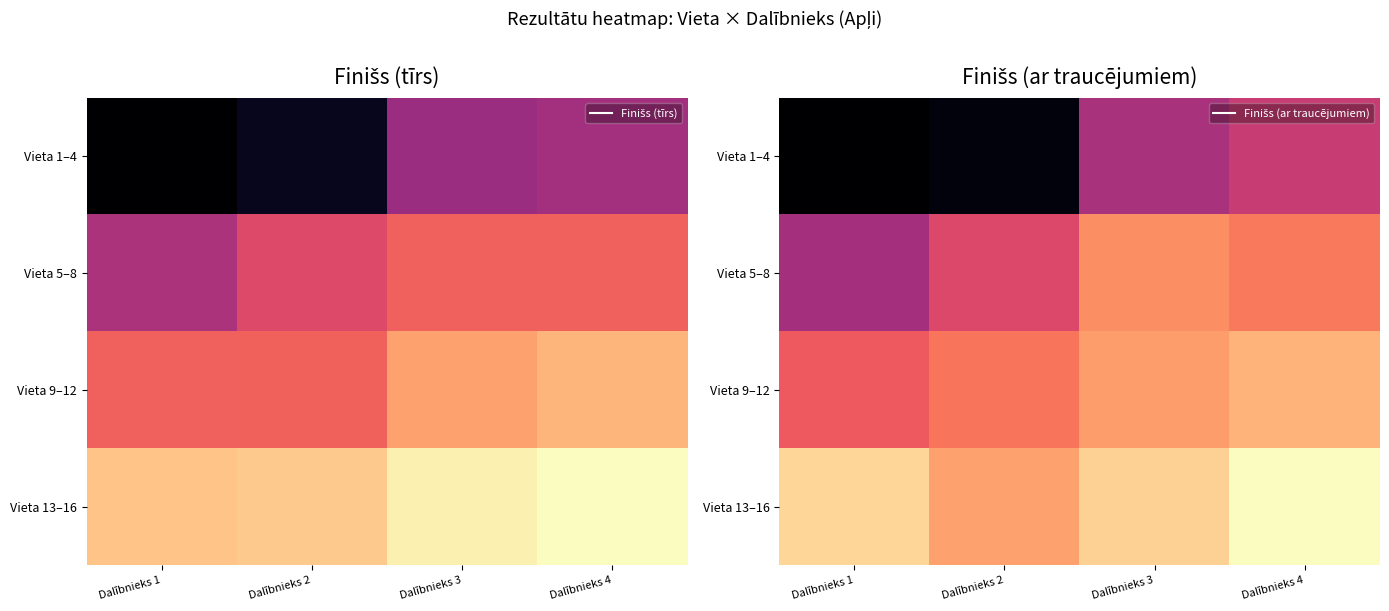

What value does the Vieta 1–4 series have at Dalībnieks 4?

923.8